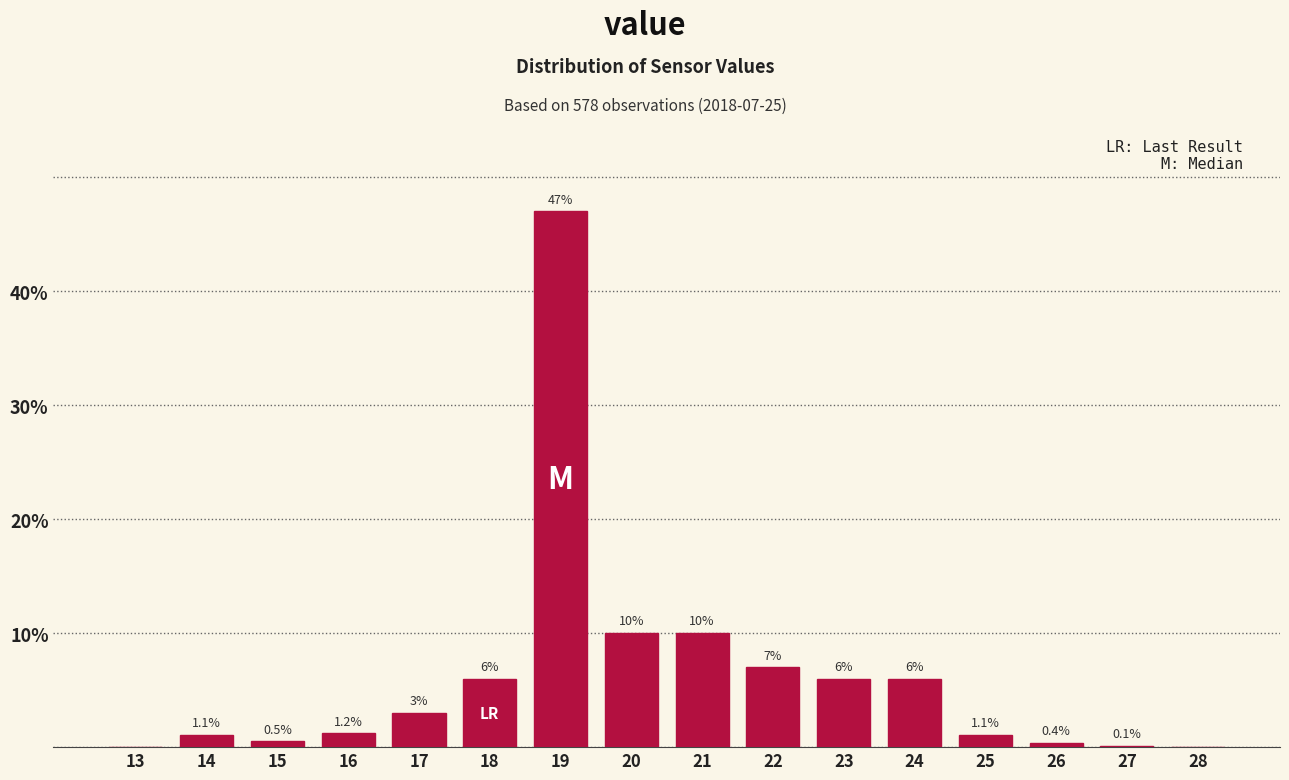

Reading left to right, what are all the values shown in this chart?

13=0.0	14=1.1	15=0.5	16=1.2	17=3.0	18=6.0	19=47.0	20=10.0	21=10.0	22=7.0	23=6.0	24=6.0	25=1.1	26=0.4	27=0.1	28=0.0